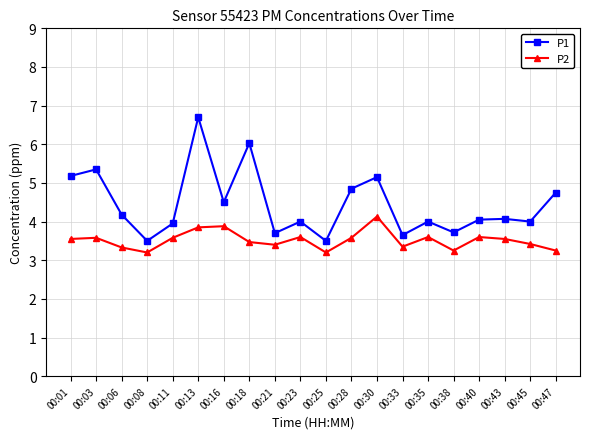

What is the difference between the P2 values at 00:47 and 00:16?

0.6